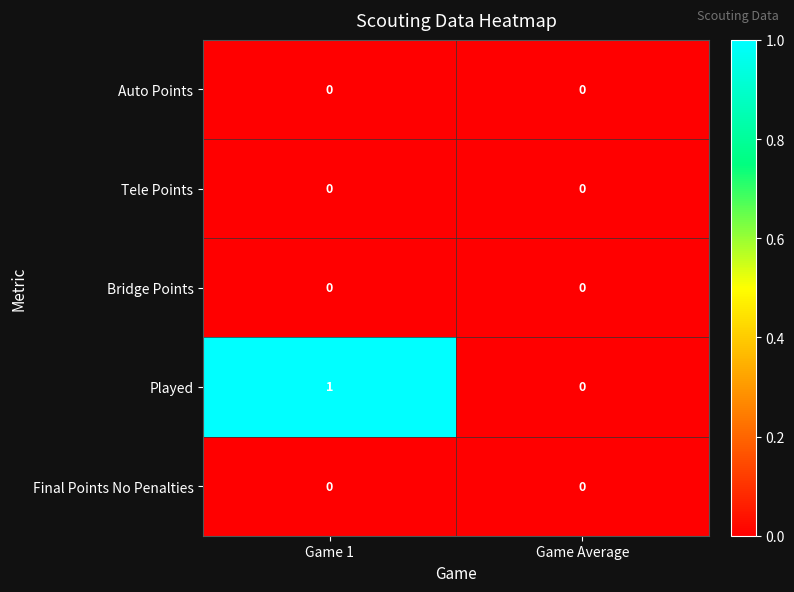

Rank the categories by Played value from highest to lowest.

Game 1, Game Average